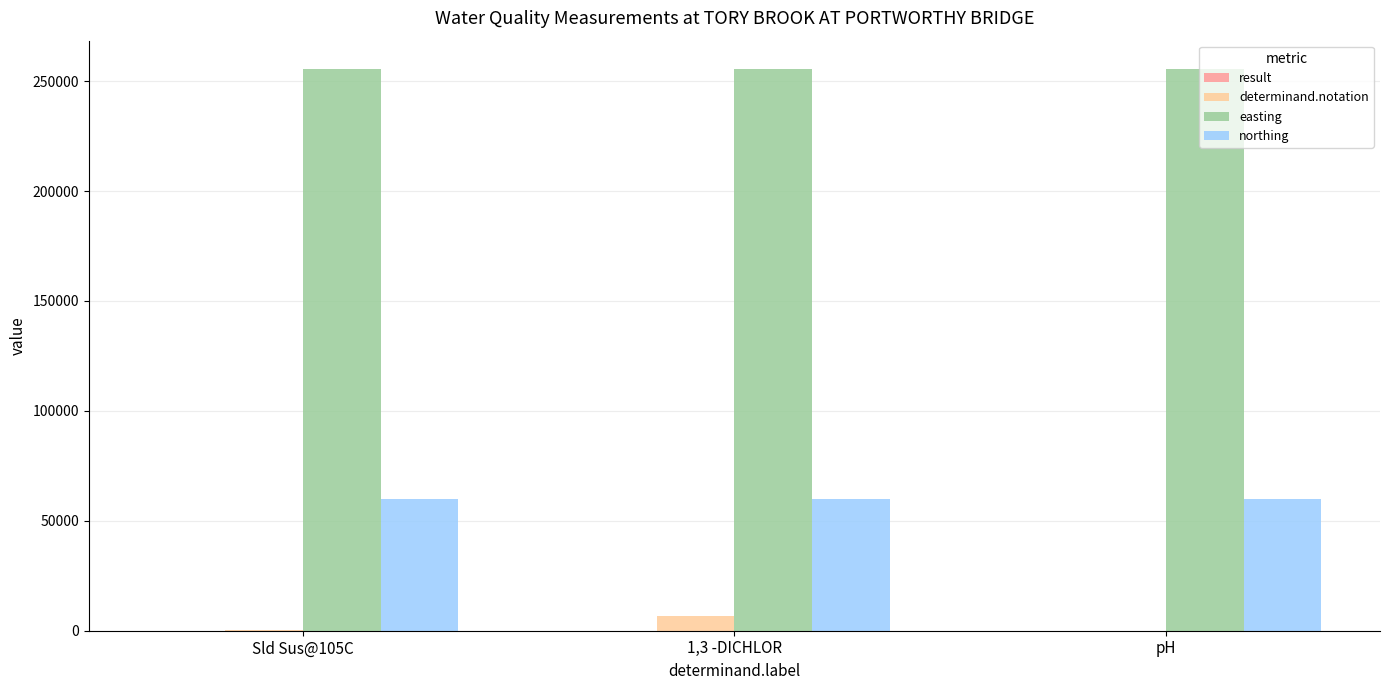

What is the difference between the determinand.notation values at Sld Sus@105C and pH?

74.0